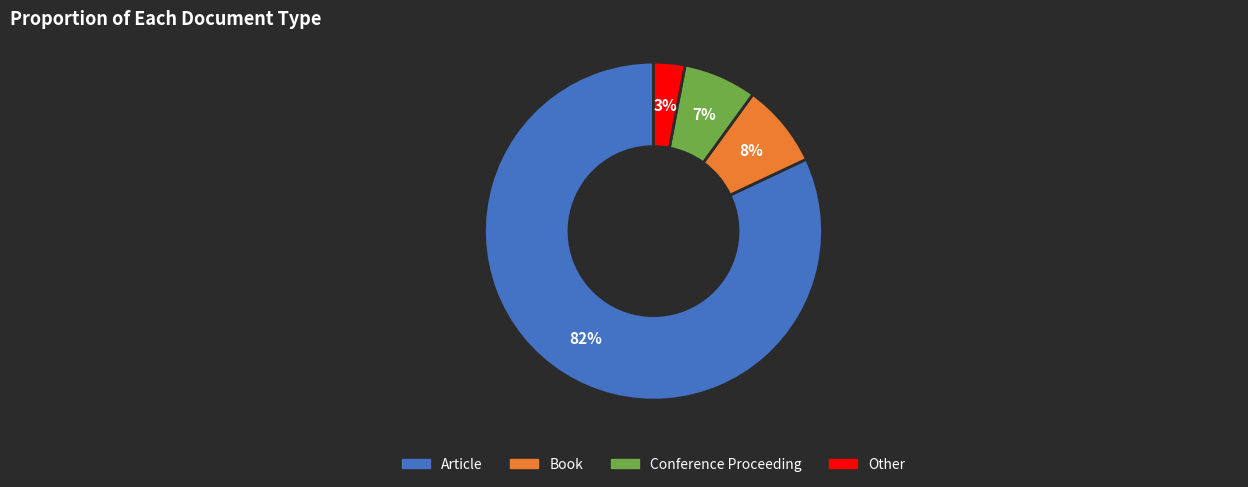

Combined, do Book and Other account for over 50%?

No